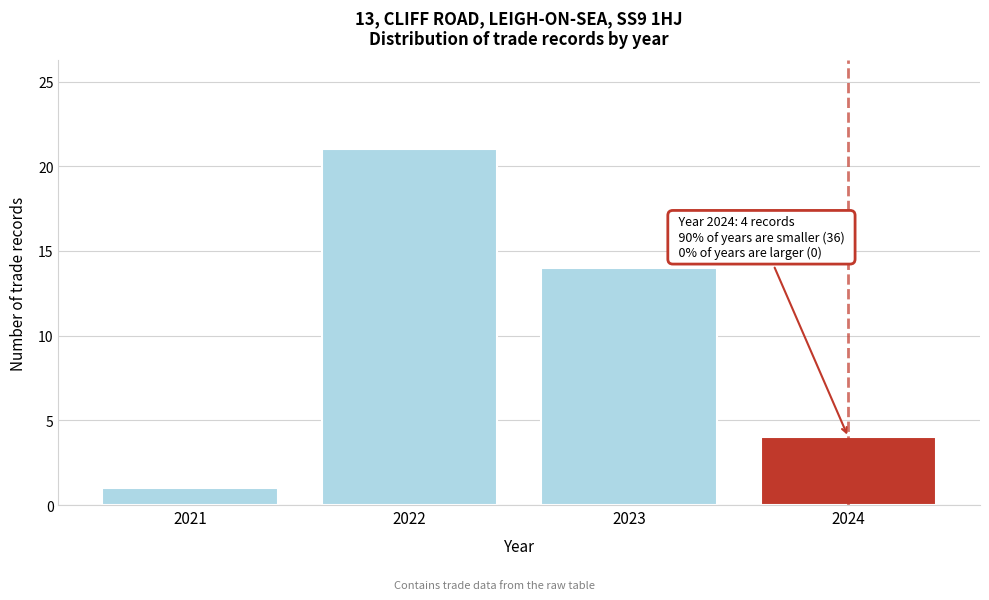

Reading right to left, extract all data points from this chart.

2024=4	2023=14	2022=21	2021=1